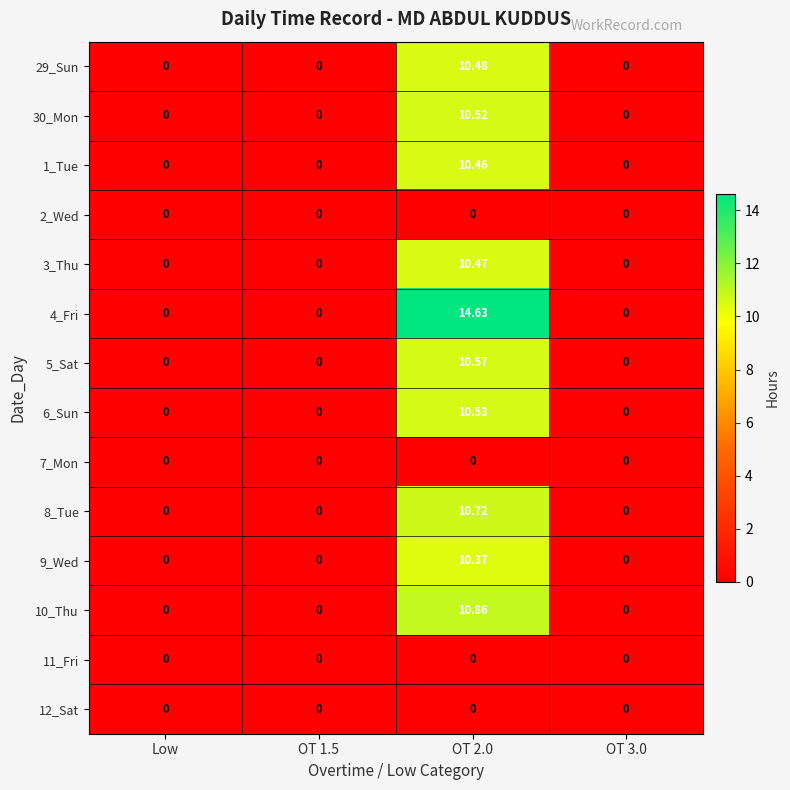

Is the value of 7_Mon at OT 2.0 greater than the value of 9_Wed at OT 2.0?

No